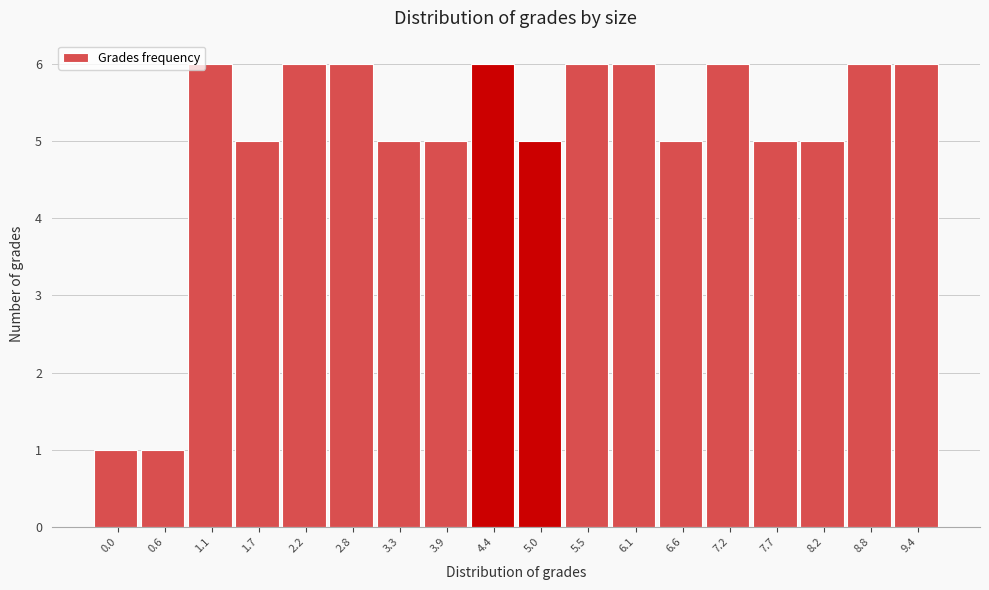

Reading left to right, transcribe all the data shown in this chart.

1	1	6	5	6	6	5	5	6	5	6	6	5	6	5	5	6	6